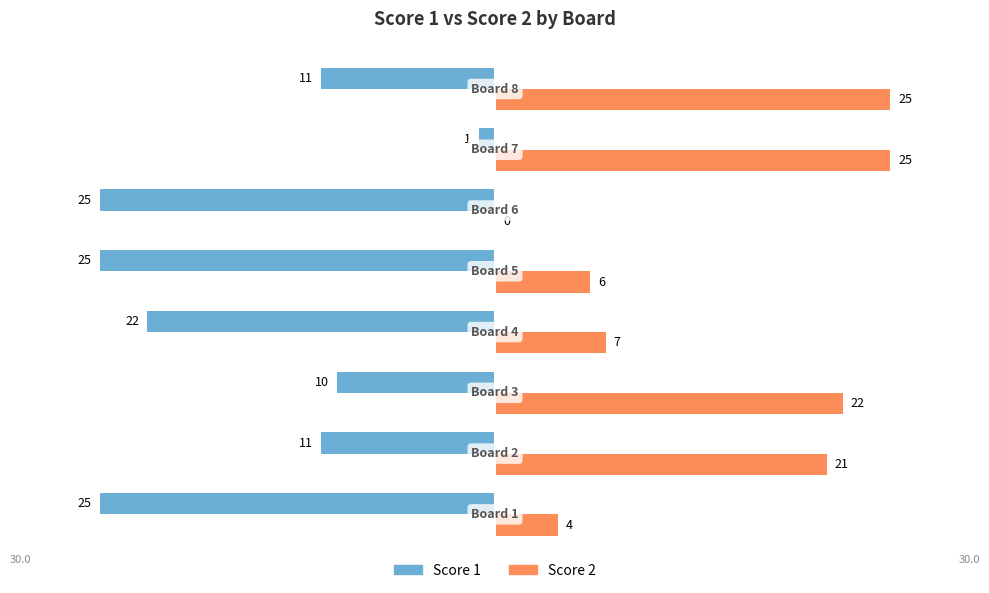

What is the maximum value shown in the chart?

25